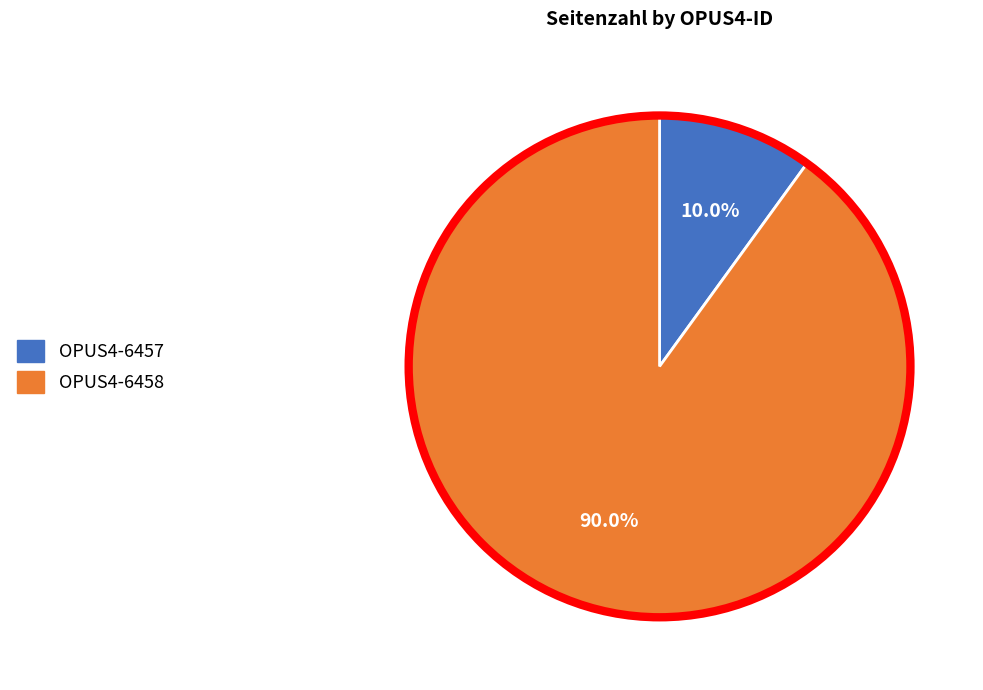

How many slices are in this pie chart?

2